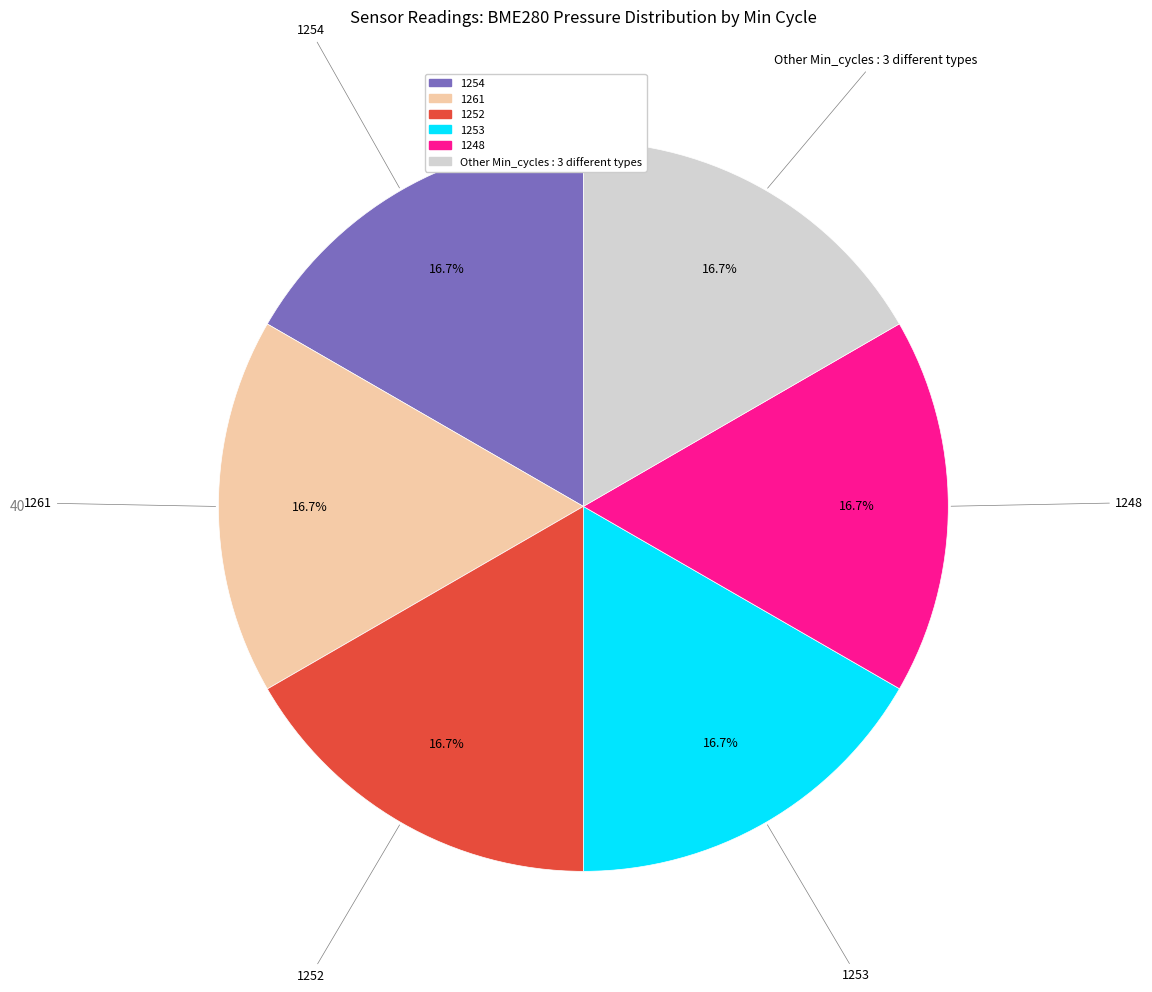

Is there any slice that represents more than half of the pie?

No